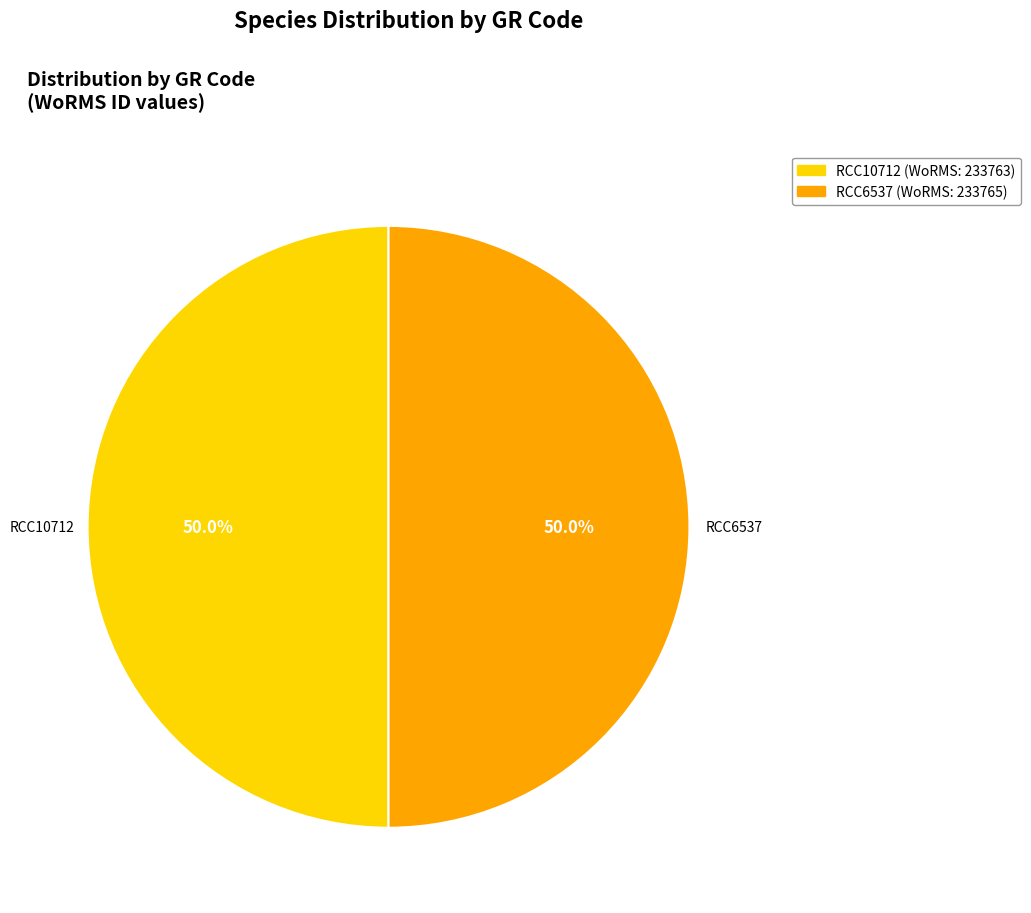

Is the sum of RCC6537 and RCC10712 greater than half?

Yes